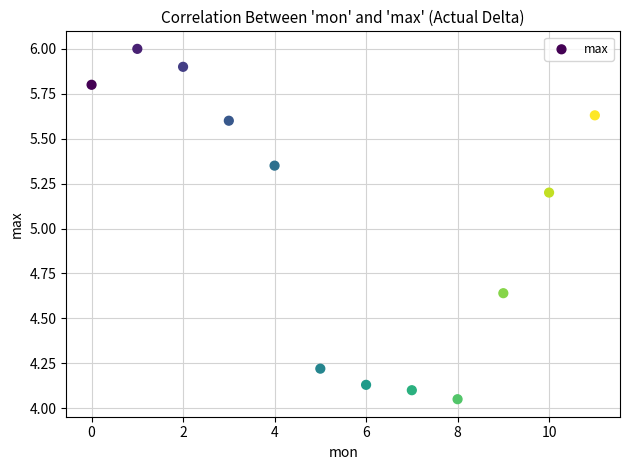

What is the average Y value?

5.1